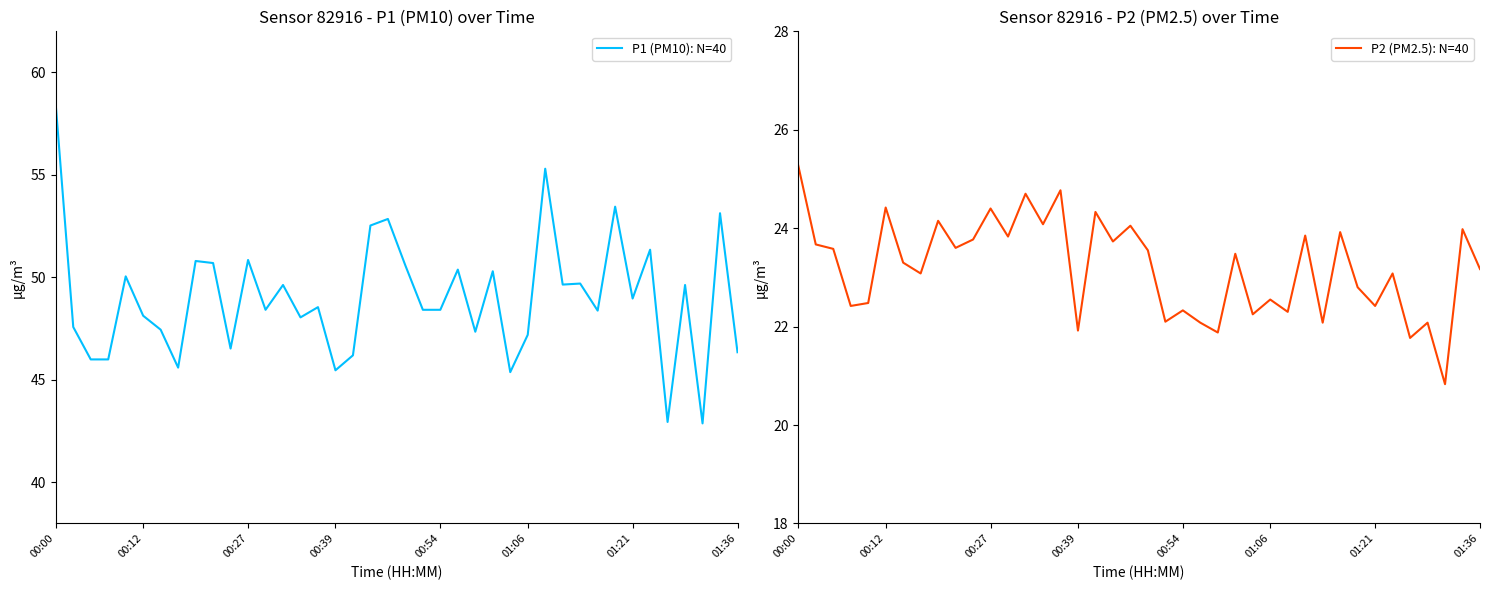

How many lines are shown in the chart?

2